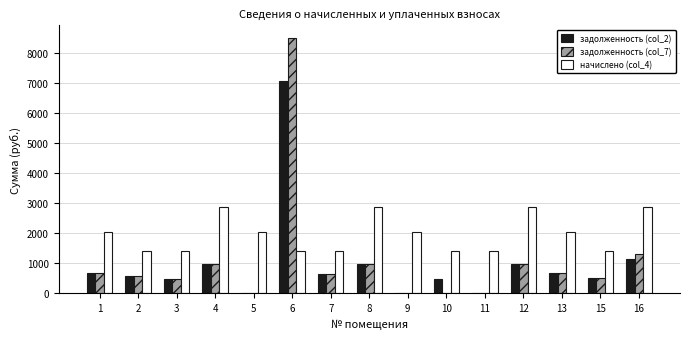

Which label corresponds to the largest value in the chart?

6